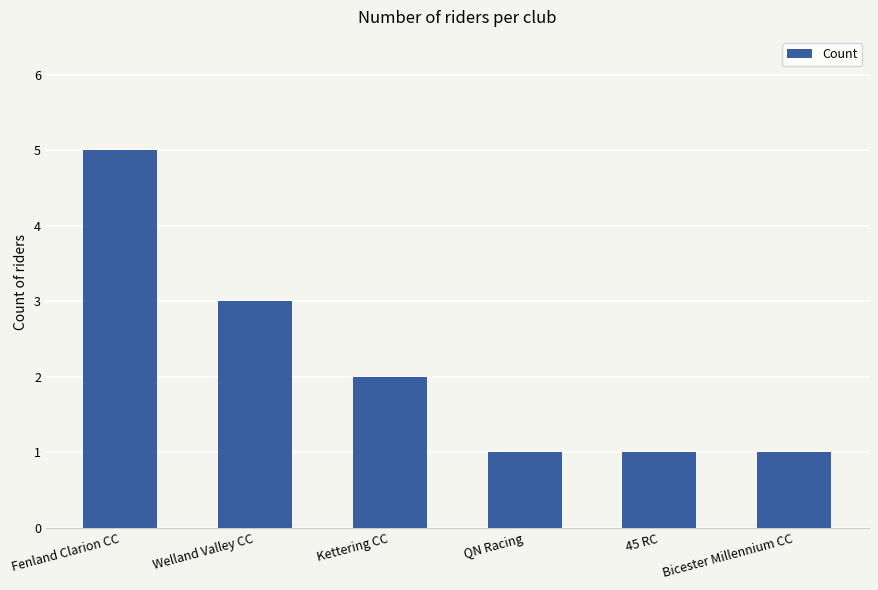

How many values are between 1 and 3?

5